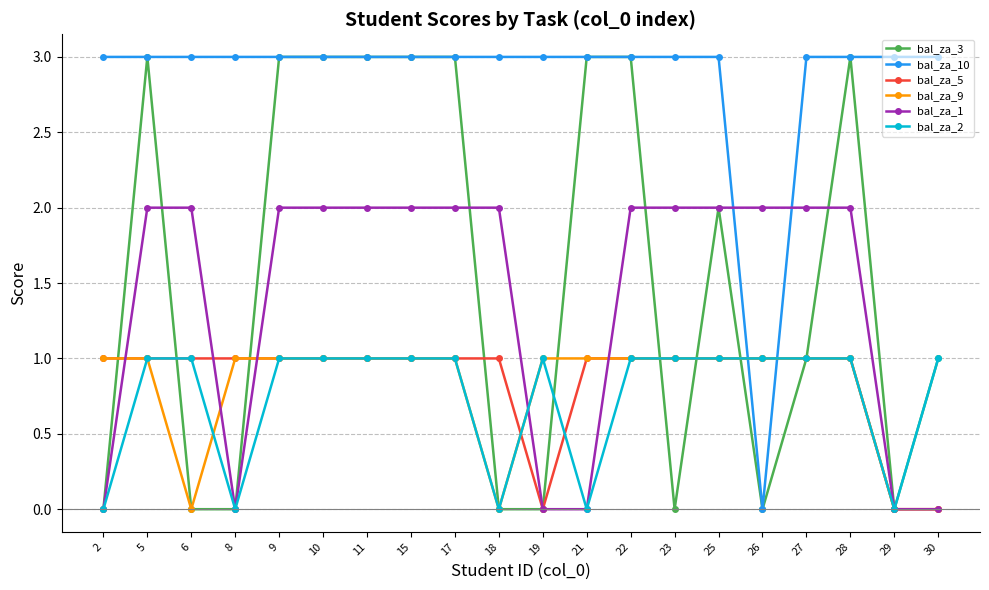

True or false: bal_za_2 has a value of 1 at 22.

True